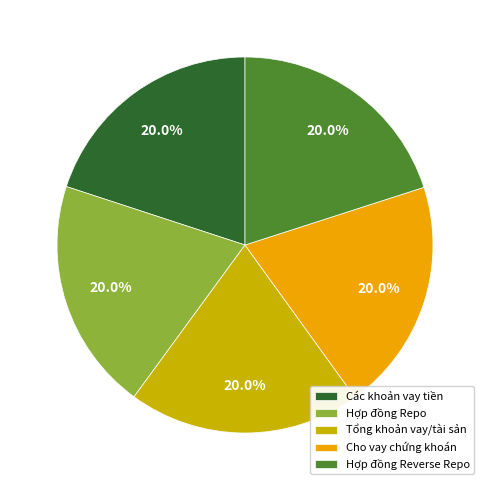

What percentage do Các khoản vay tiền and Hợp đồng Repo together represent?

40.0%